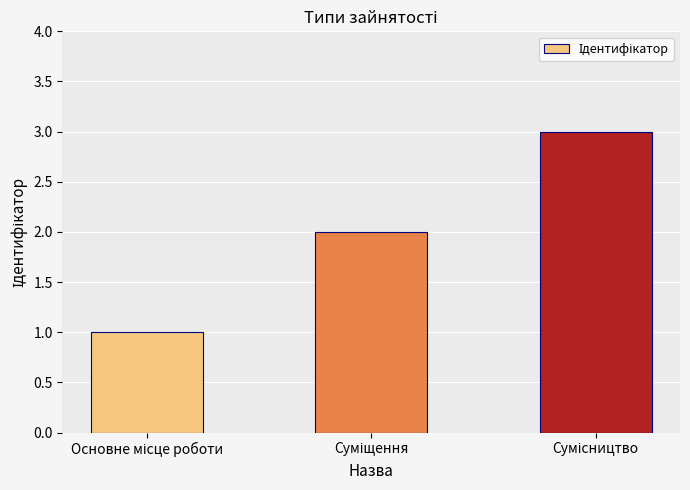

What is the greatest value displayed?

3